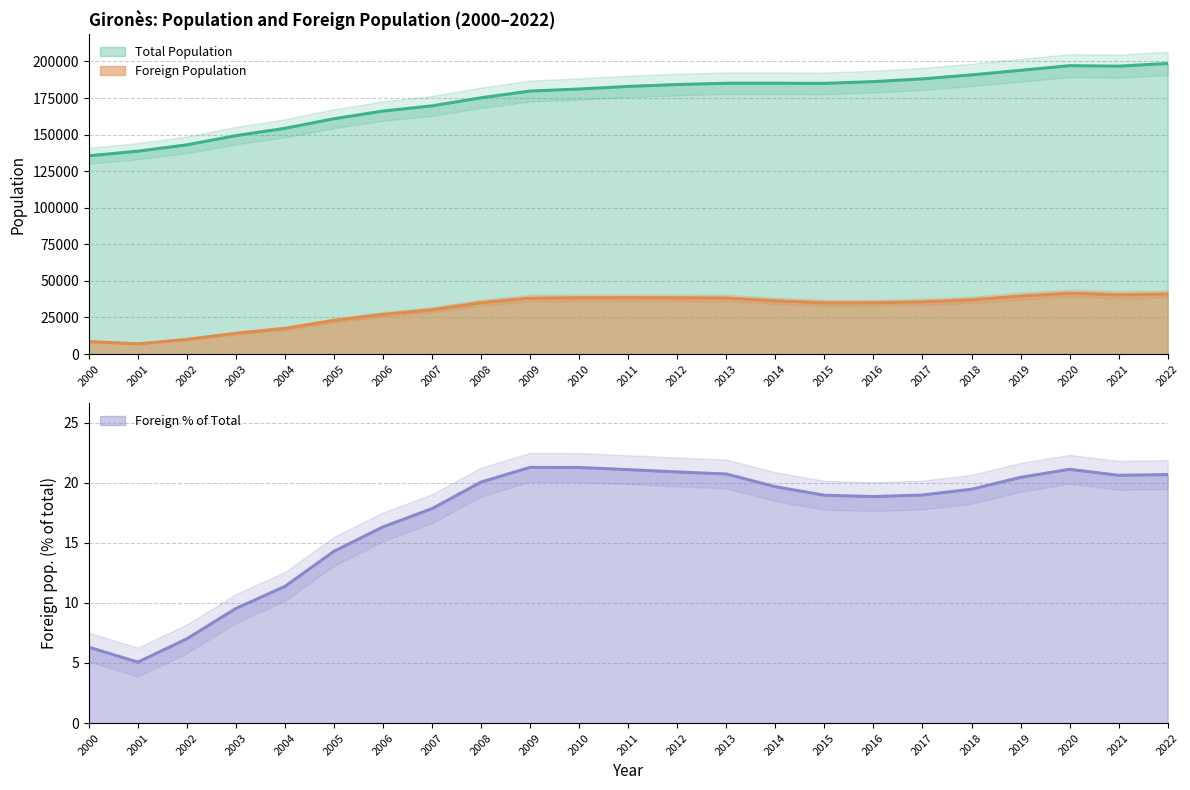

What is the minimum value for Foreign Population?

7031